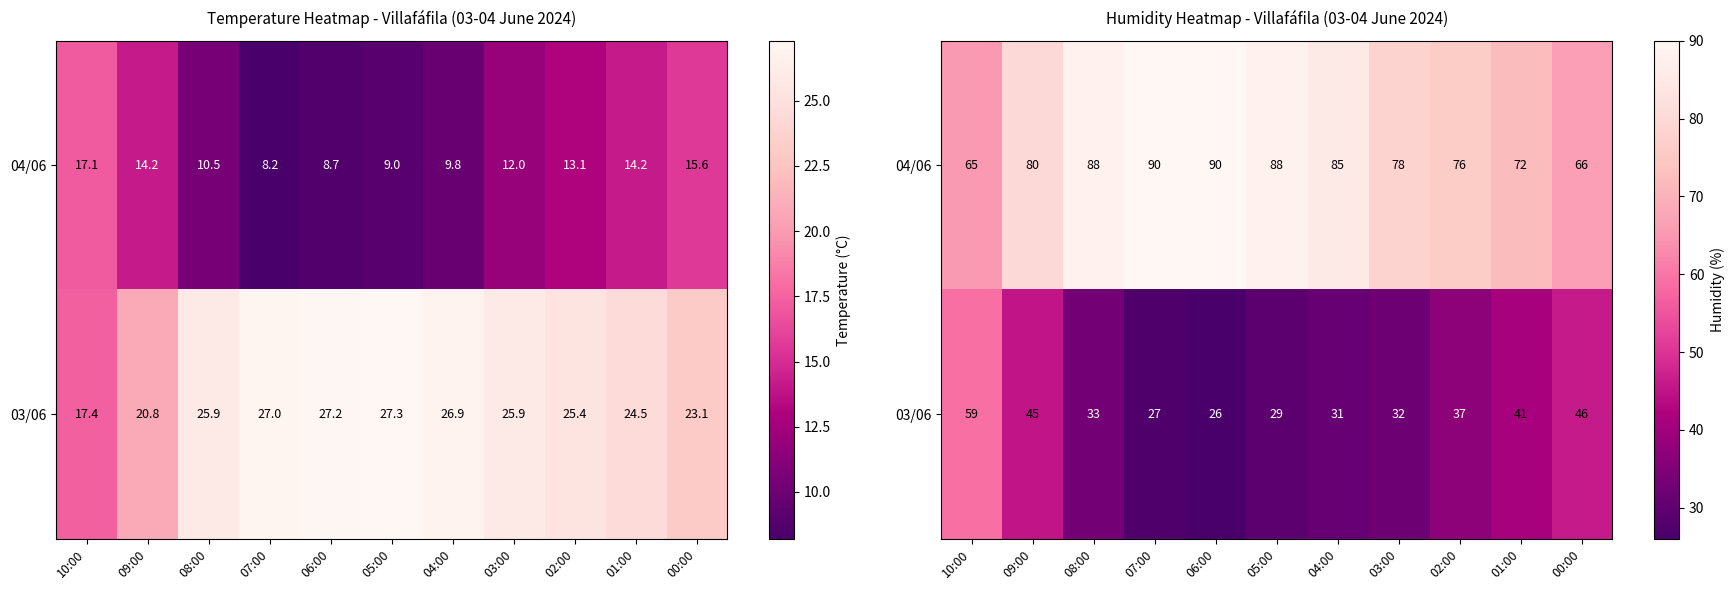

What is the total value across all series at 04:00?

116